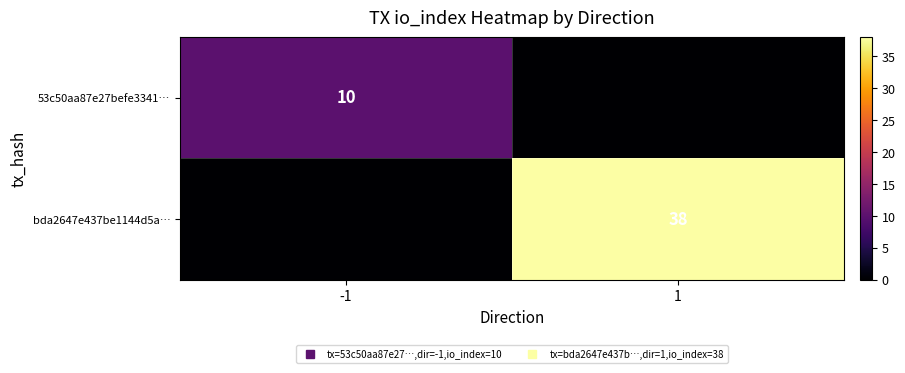

What is the sum of the 53c50aa87e27befe3341… values at -1 and 1?

10